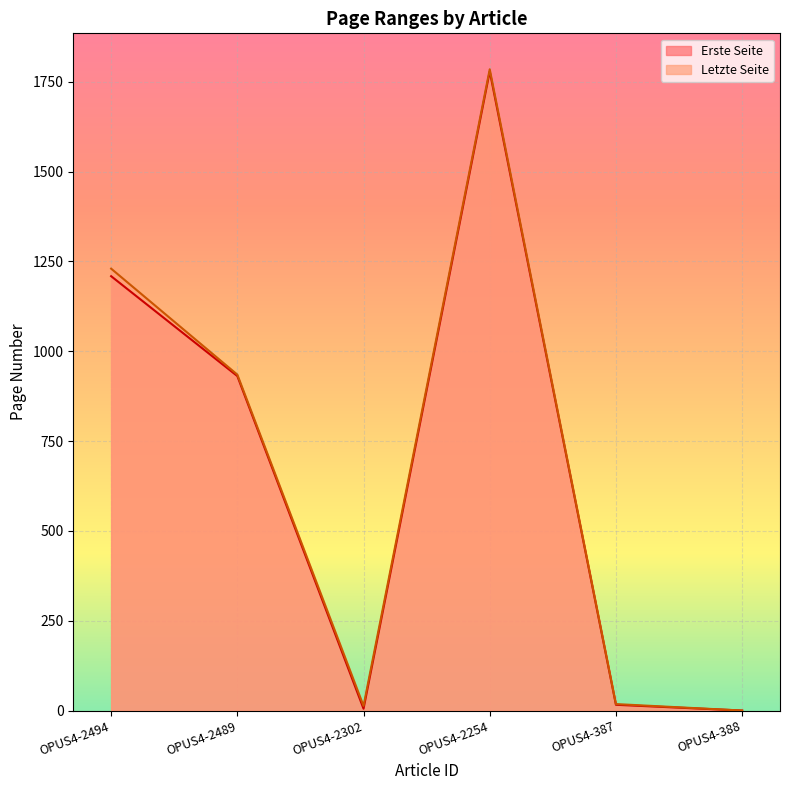

True or false: Letzte Seite and Erste Seite cross at least once.

False